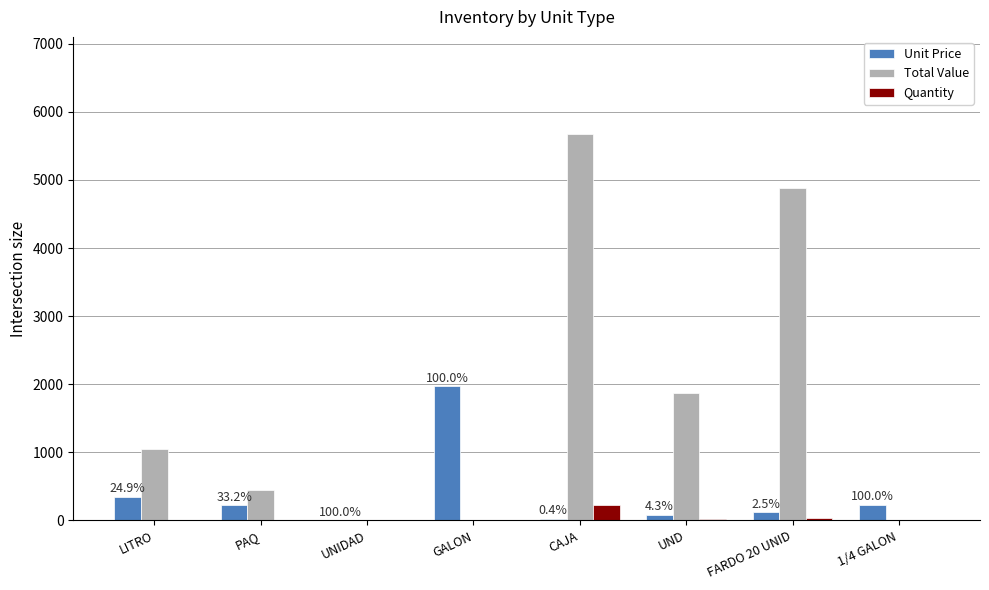

The Unit Price series shows 1975.0 at GALON. True or false?

True